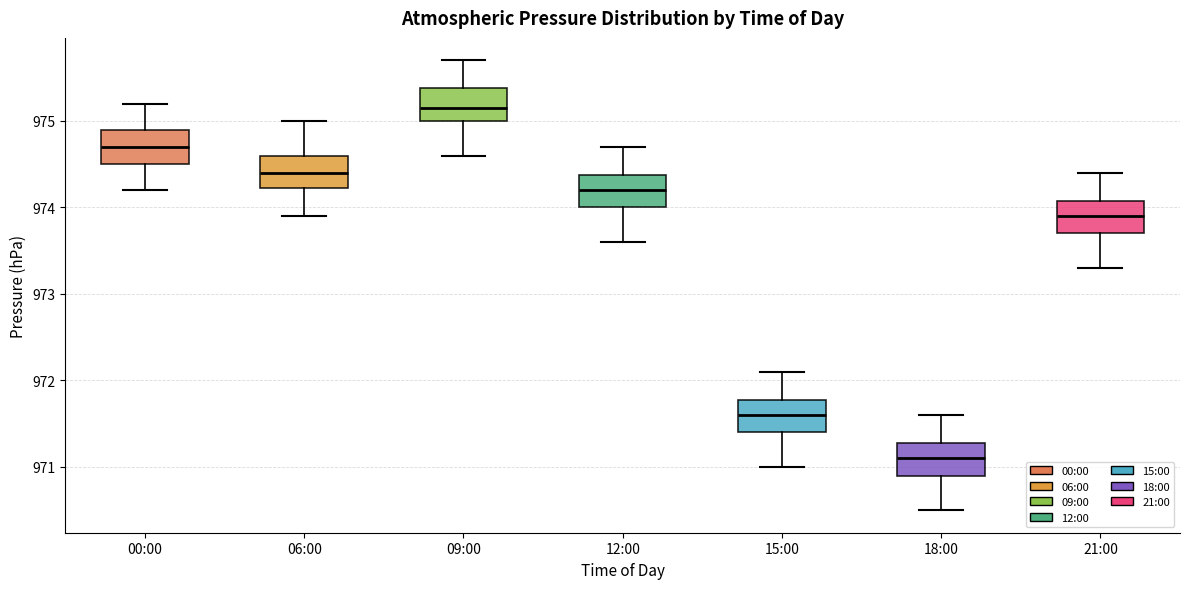

Reading left to right, read every box against the y-axis: the position of its median line, the range the box covers, and the ends of its whiskers. The values are not printed on the chart, so give them approximately, as read against the axis.

00:00: median 974.7, box 974.5 to 974.9, whiskers 974.2 to 975.2
06:00: median 974.4, box 974.2 to 974.6, whiskers 973.9 to 975.0
09:00: median 975.2, box 975.0 to 975.4, whiskers 974.6 to 975.7
12:00: median 974.2, box 974.0 to 974.4, whiskers 973.6 to 974.7
15:00: median 971.6, box 971.4 to 971.8, whiskers 971.0 to 972.1
18:00: median 971.1, box 970.9 to 971.3, whiskers 970.5 to 971.6
21:00: median 973.9, box 973.7 to 974.1, whiskers 973.3 to 974.4